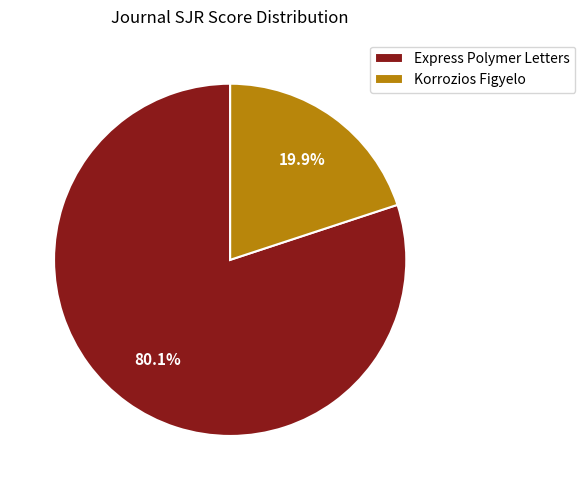

To the nearest percent, what is the combined percentage of Express Polymer Letters and Korrozios Figyelo?

100%